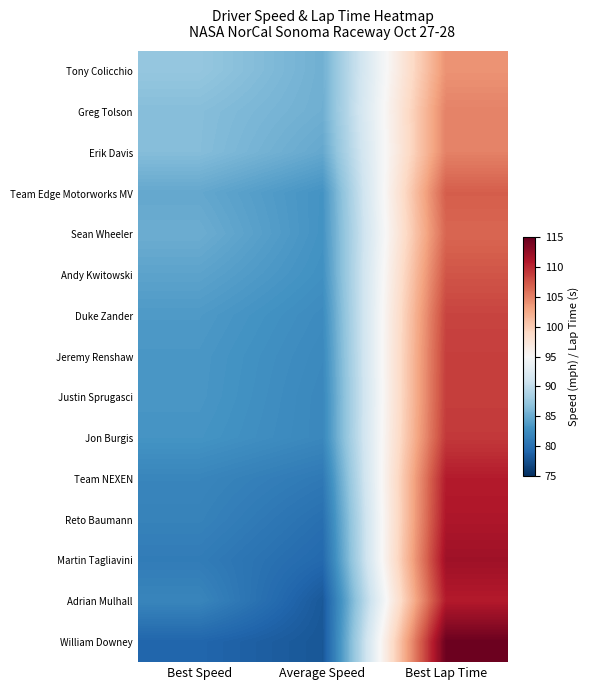

Which category has the lowest value across all series?

Average Speed